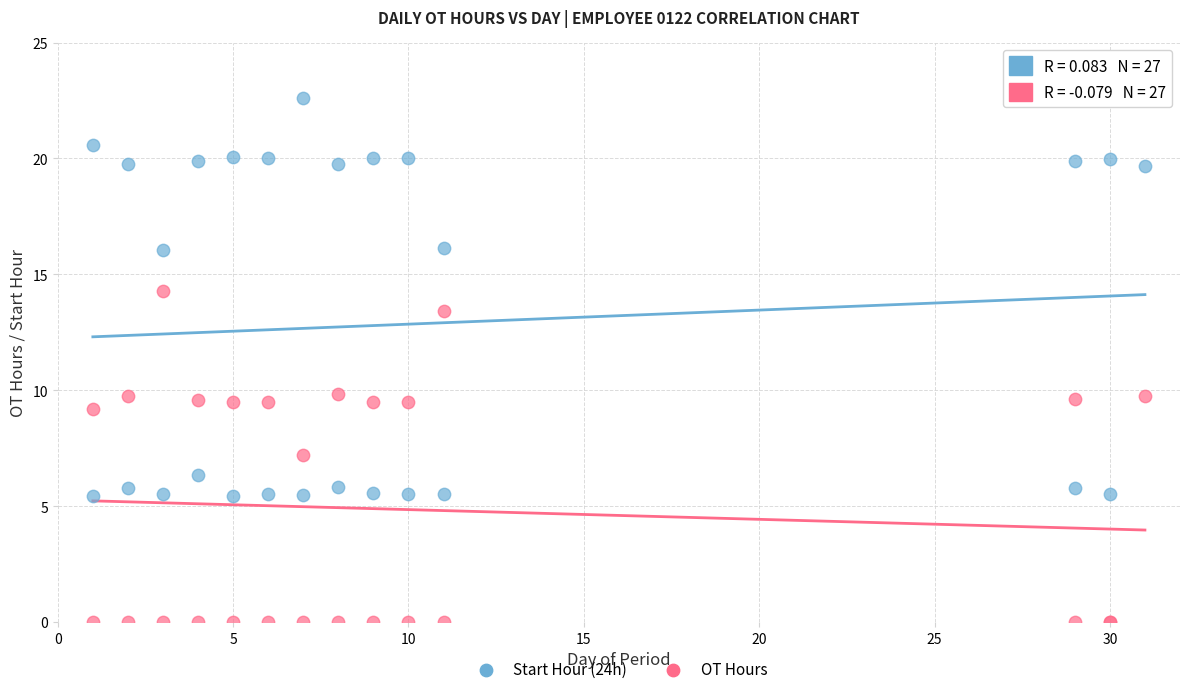

In the Start Hour (24h) series, what Y value is closest to 14?

16.1